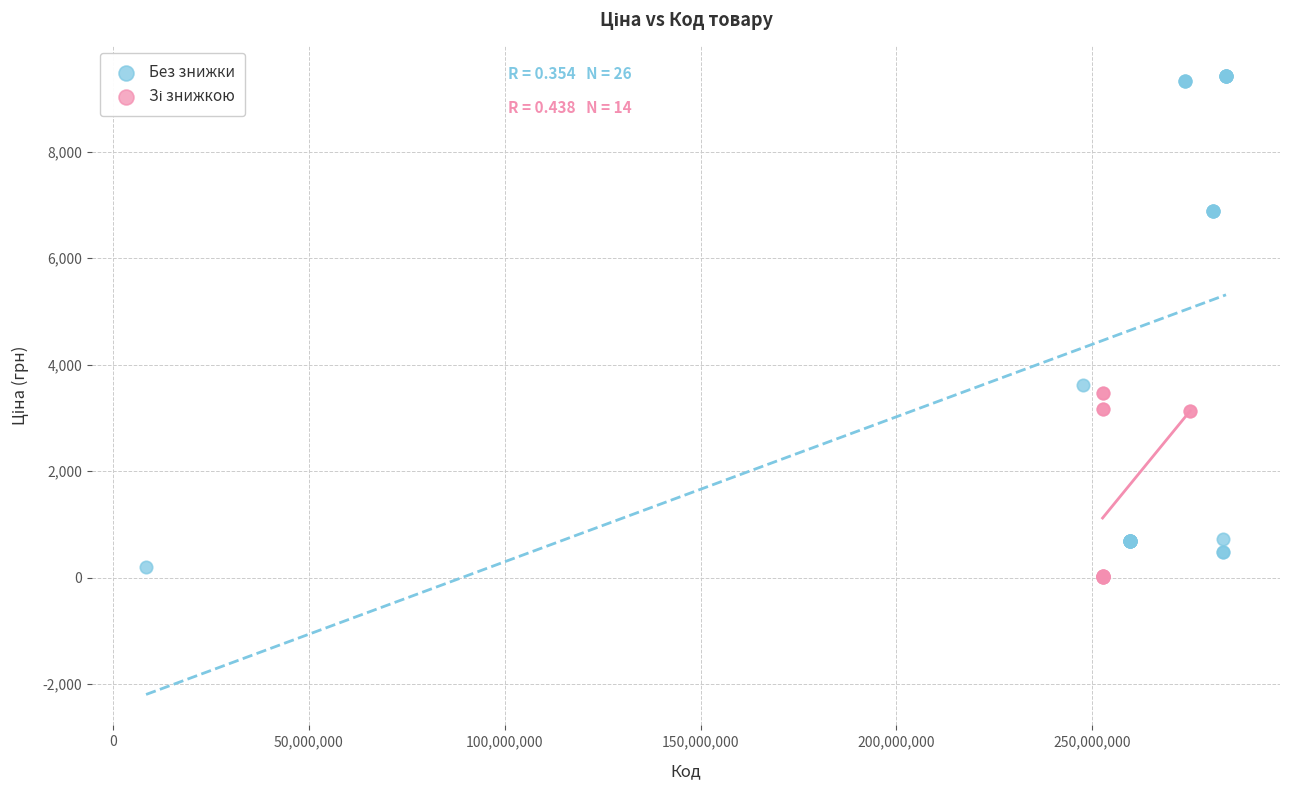

Which series contains the highest Y value?

Без знижки